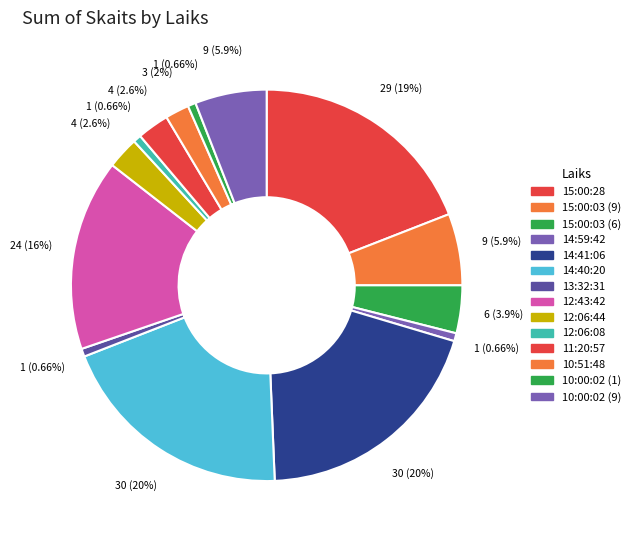

What percentage is the 15:00:03 (9) slice, to the nearest percent?

6%